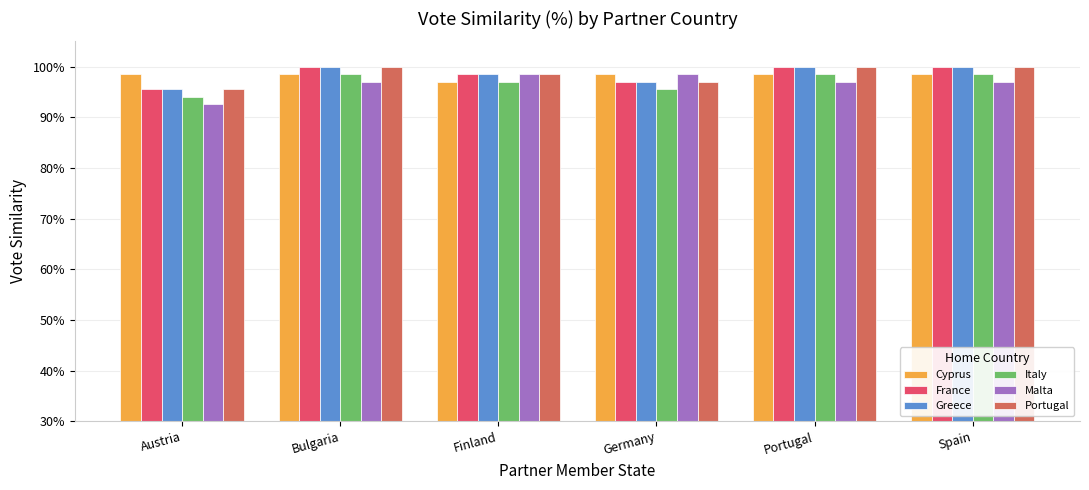

What position from the right is Bulgaria?

5